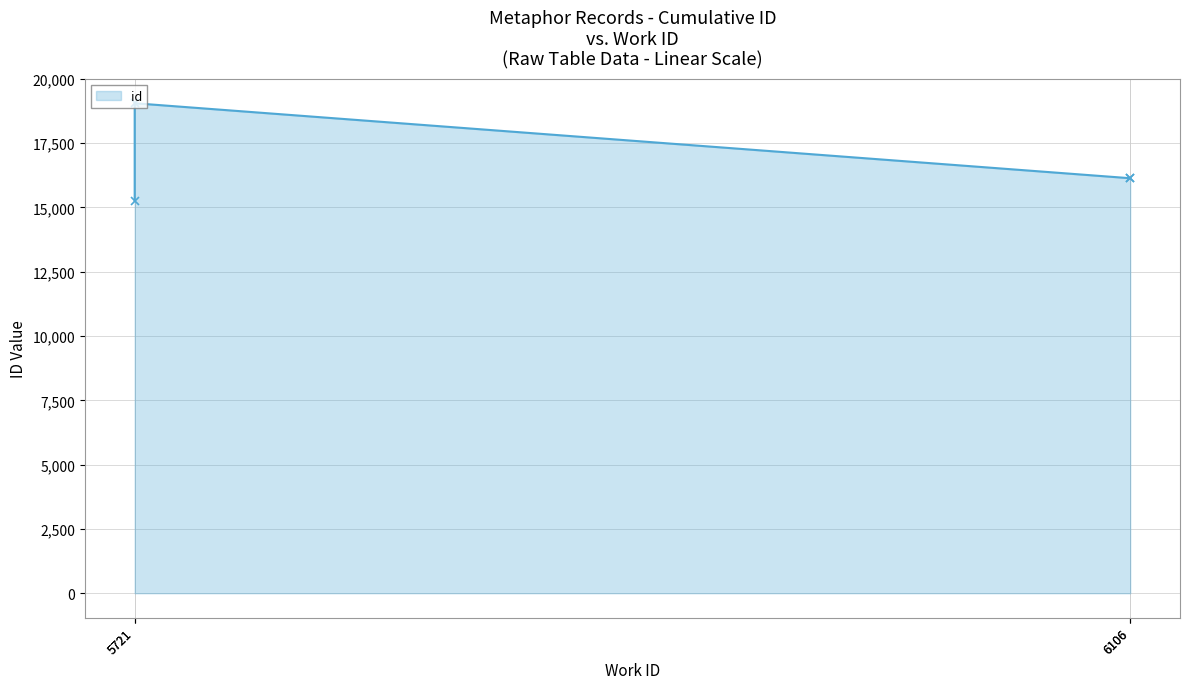

Which category has the highest value across all series?

5721